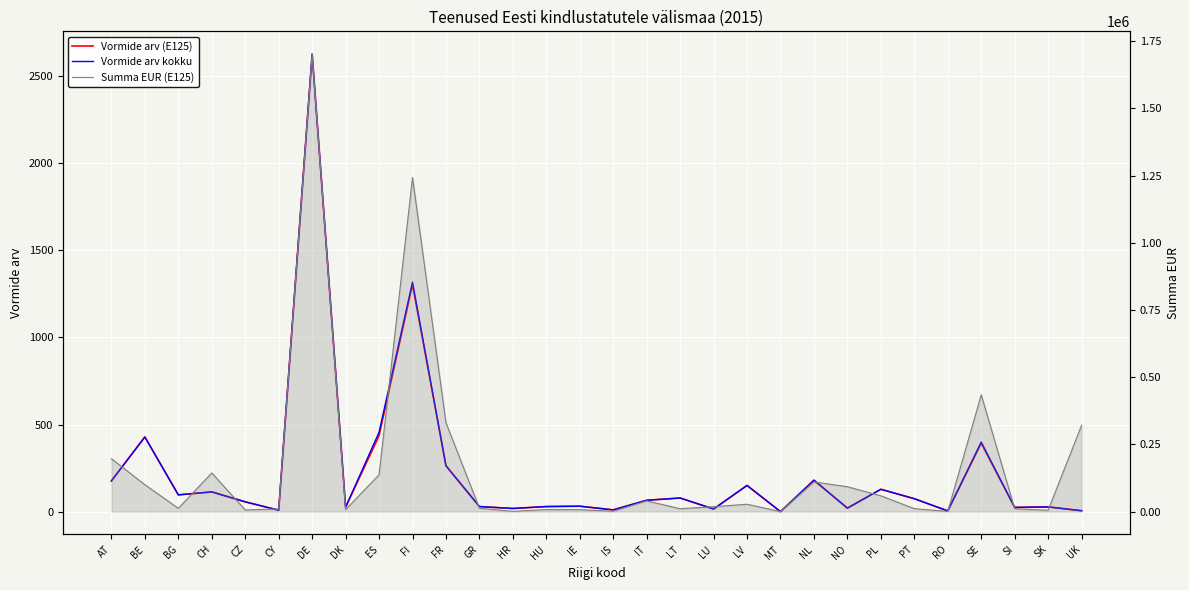

Which label corresponds to the largest value in the chart?

DE